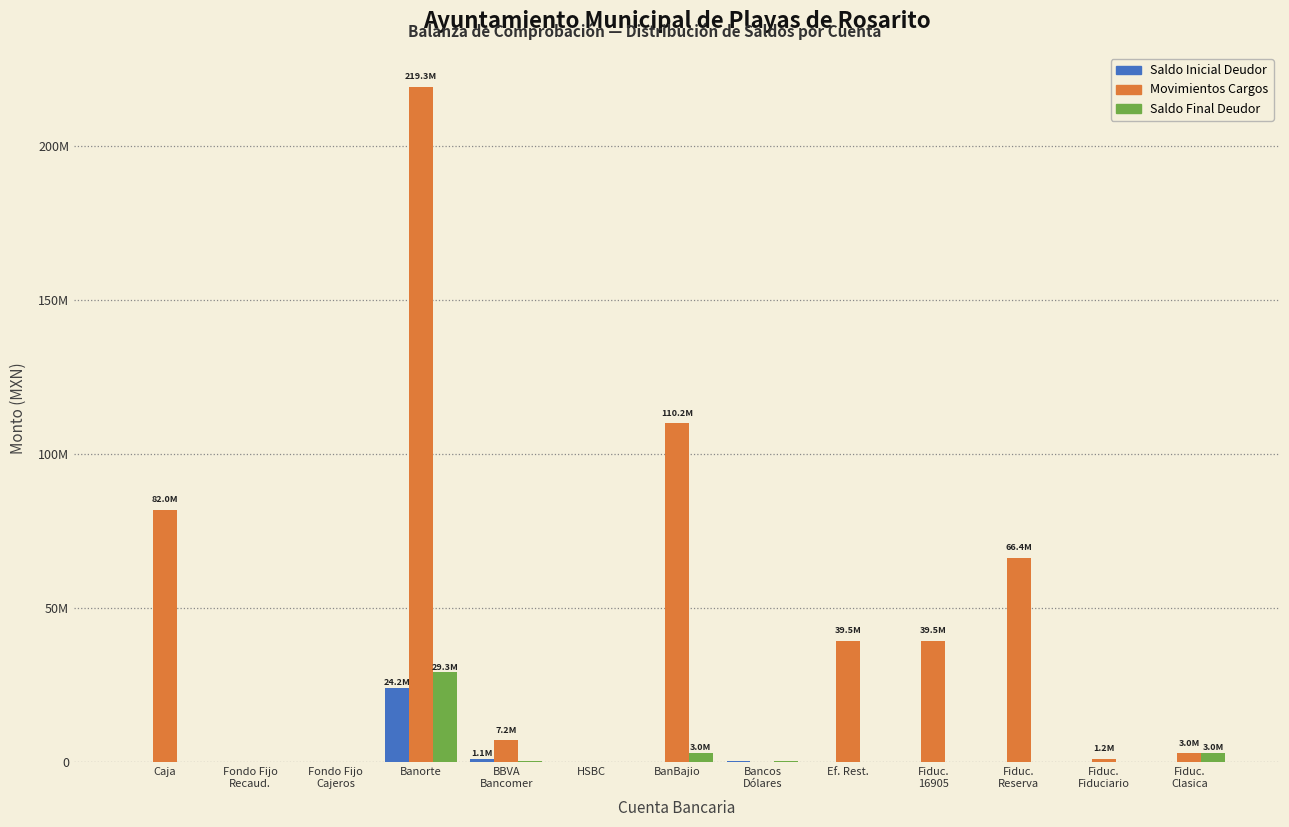

Are the bars grouped side by side (vs. stacked)?

Yes